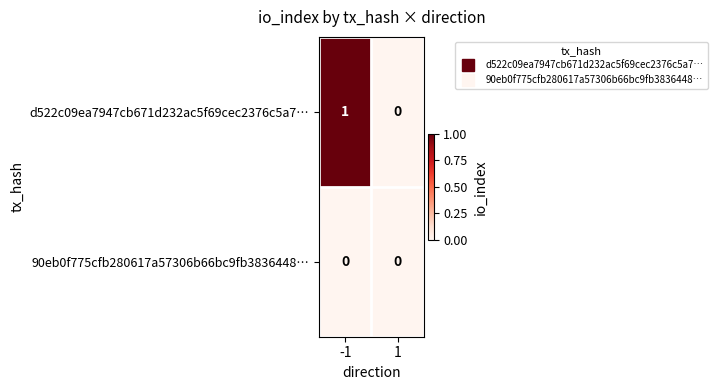

List the series in order of their peak value, highest first.

d522c09ea7947cb671d232ac5f69cec2376c5a7…, 90eb0f775cfb280617a57306b66bc9fb3836448…